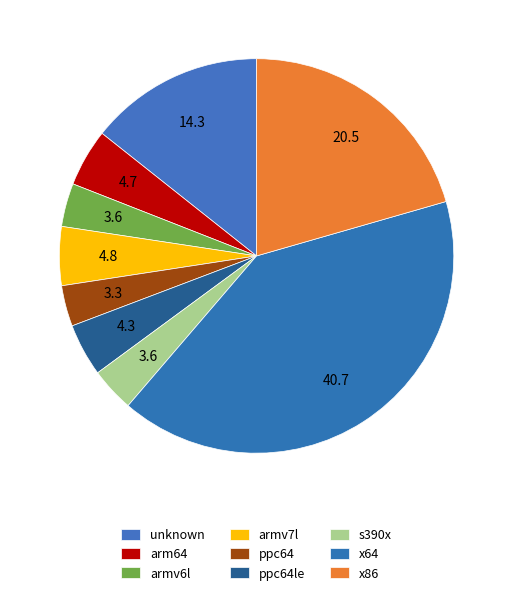

Count the number of slices in the pie.

9